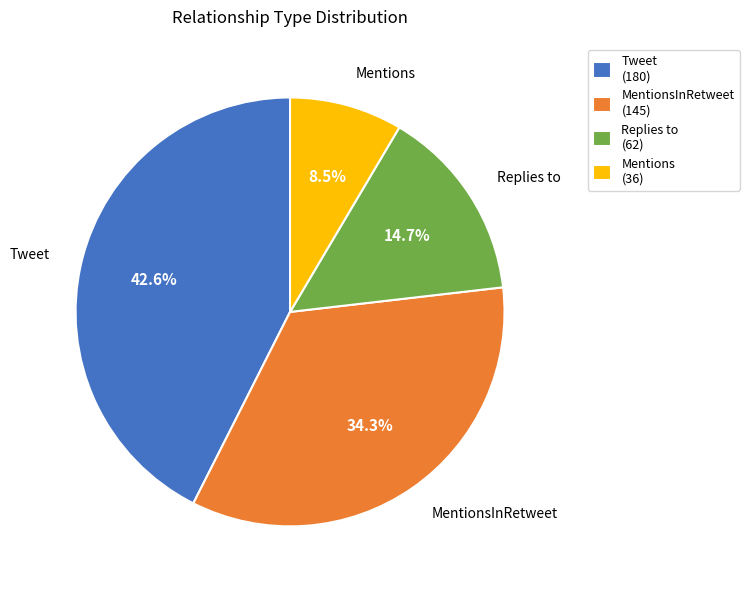

Between Tweet (180) and Mentions (36), which is larger?

Tweet (180)